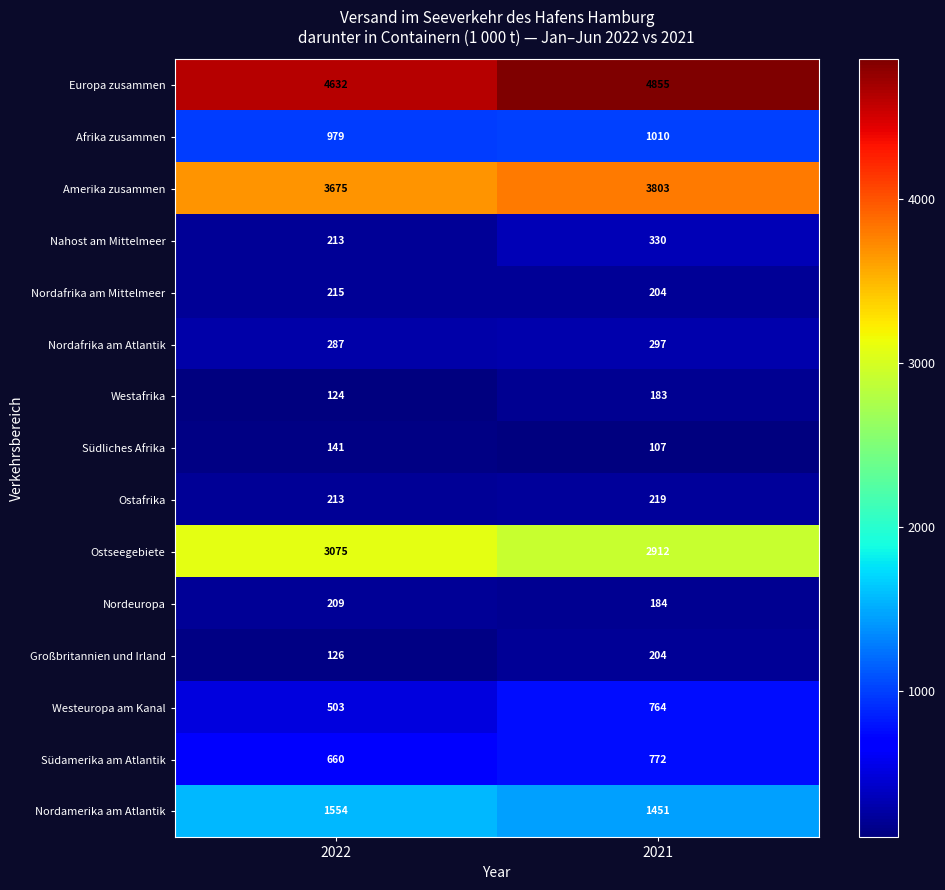

At which category is the sum across all series the highest?

2021